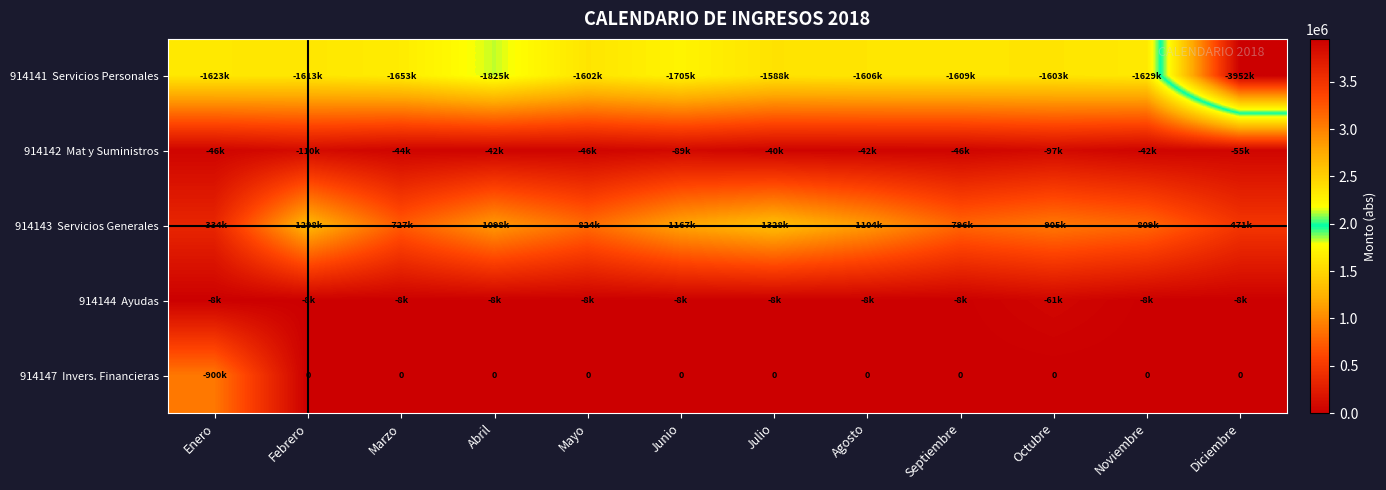

What is the average value of the 914147 Invers. Financieras series?

75000.0